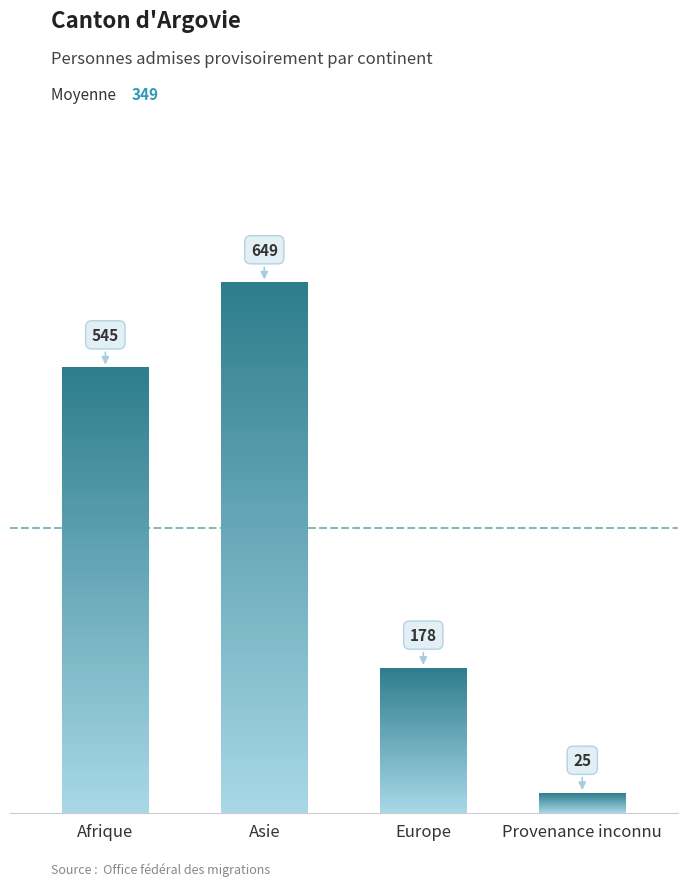

List the labels in order of value, smallest first.

Provenance inconnu, Europe, Afrique, Asie